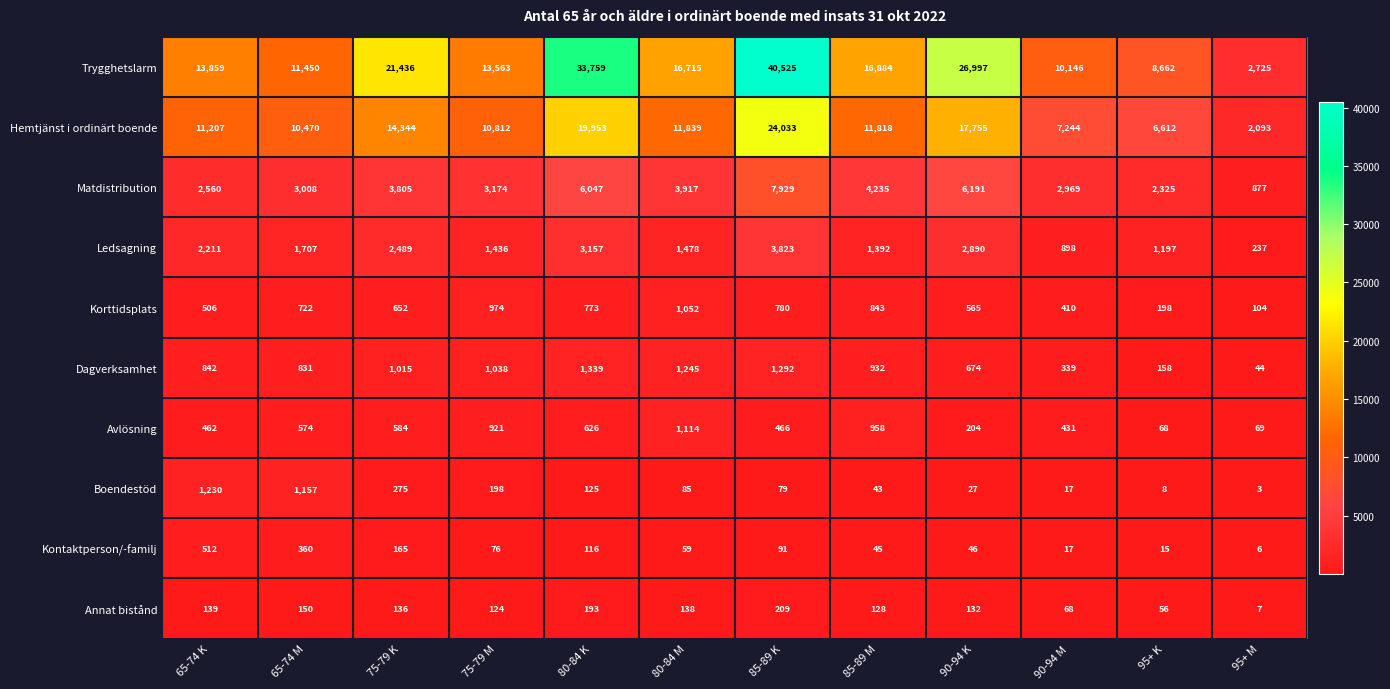

At which label does Annat bistånd first exceed 136?

65-74 K